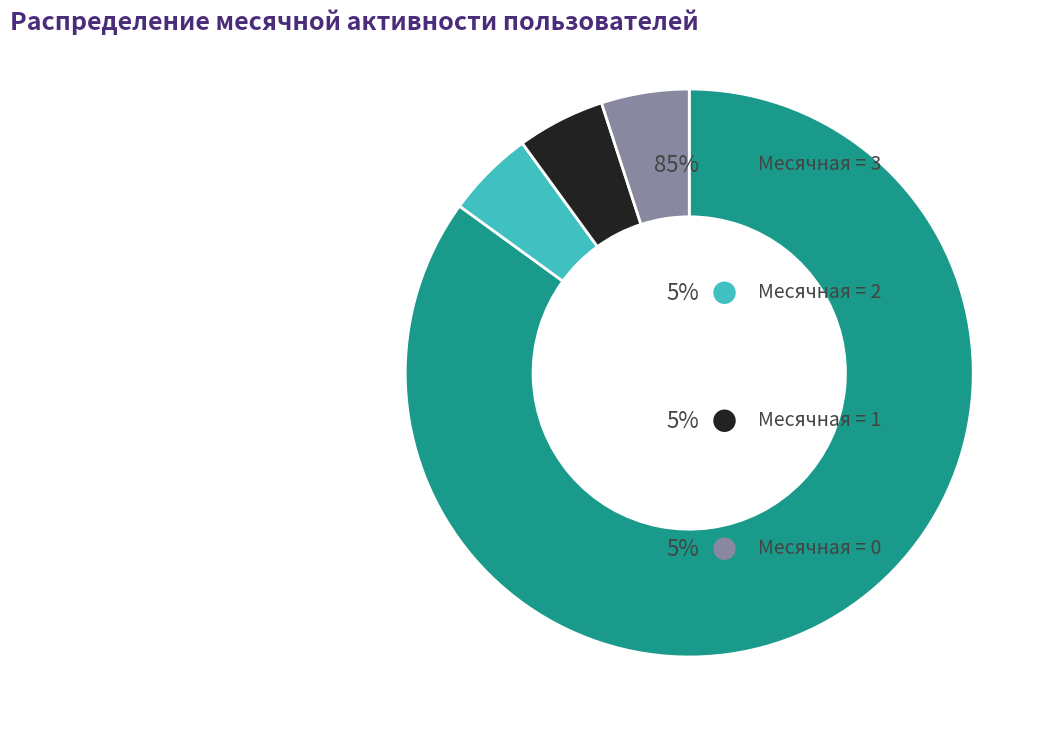

Does any single category account for the majority?

Yes